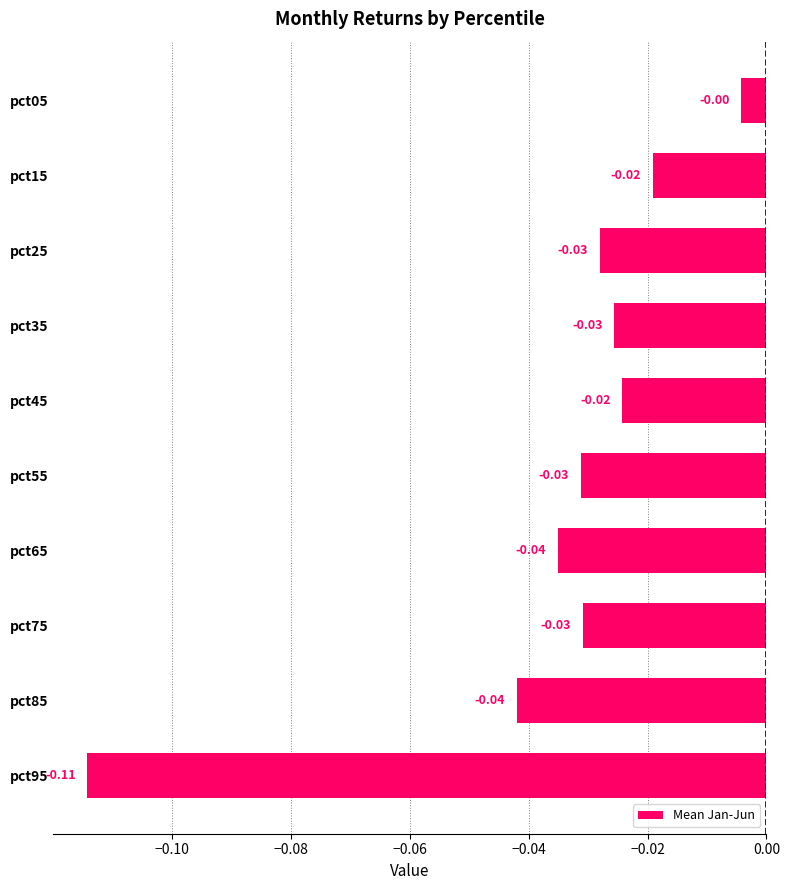

Which has a higher value, pct35 or pct65?

pct35